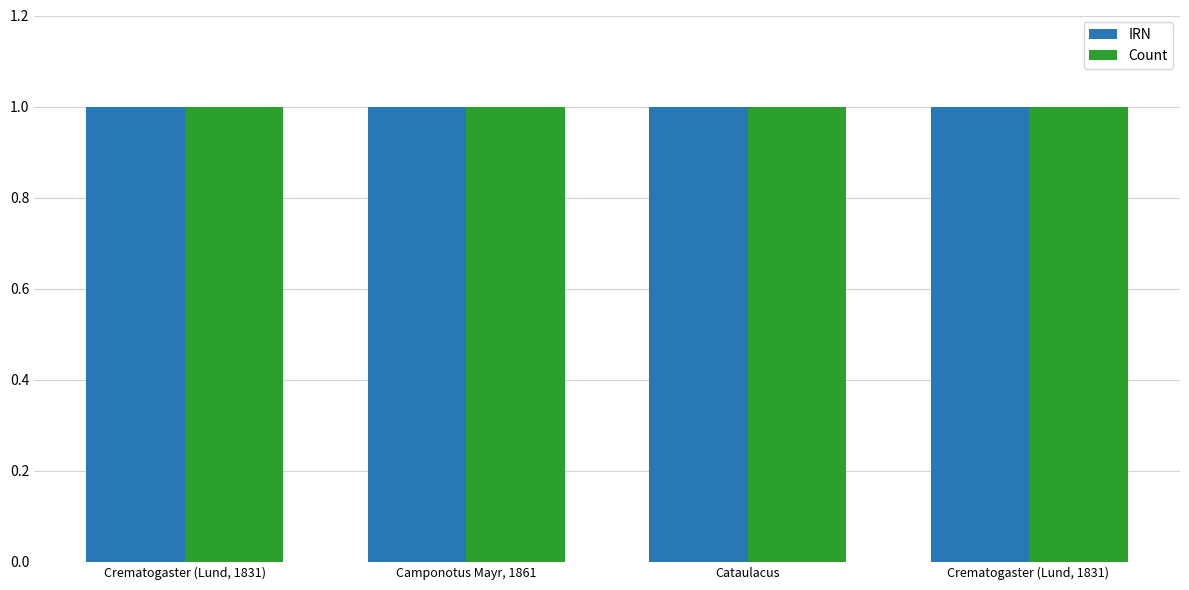

What is the sum of all IRN values?

4.0